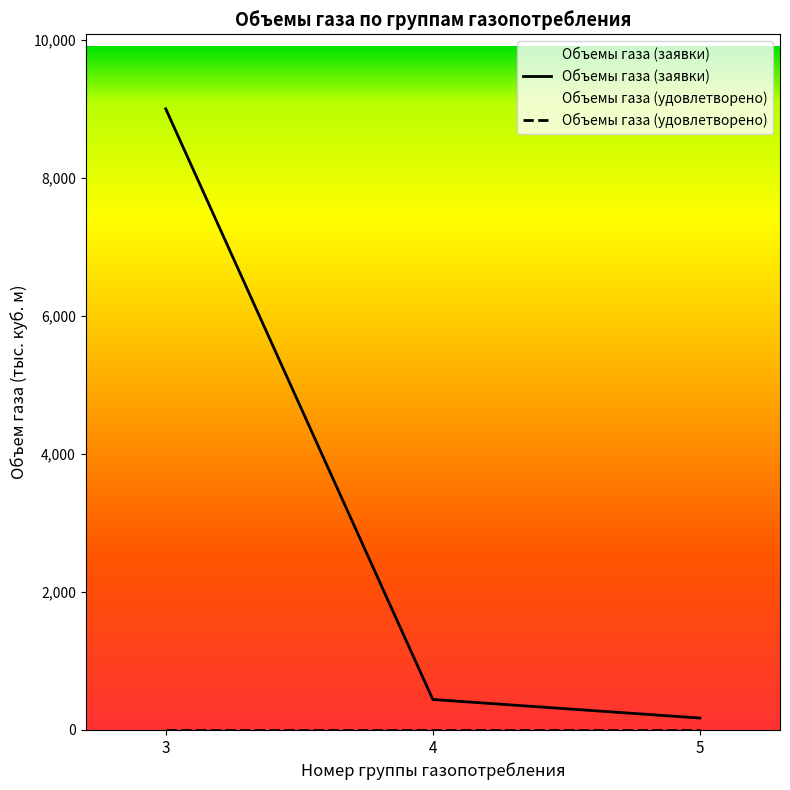

What is the maximum value shown in the chart?

9006.0